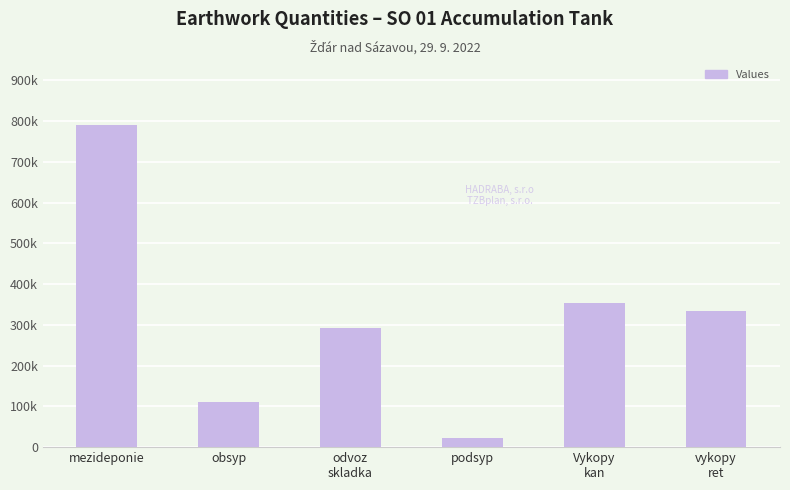

What is the label of the 1st bar from the left?

mezideponie